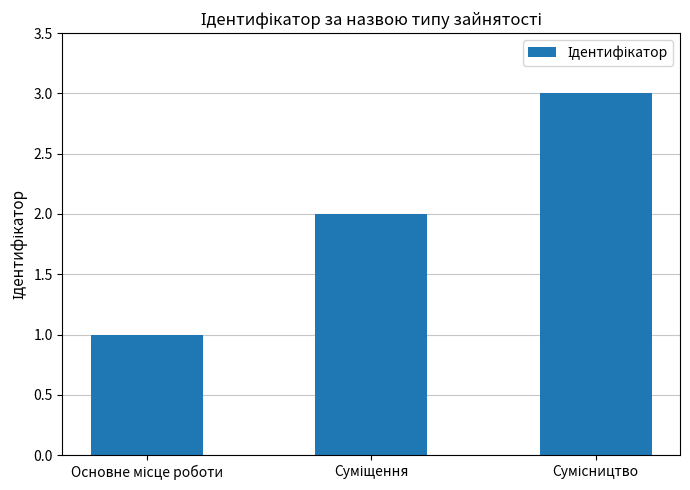

What is the sum of all values?

6